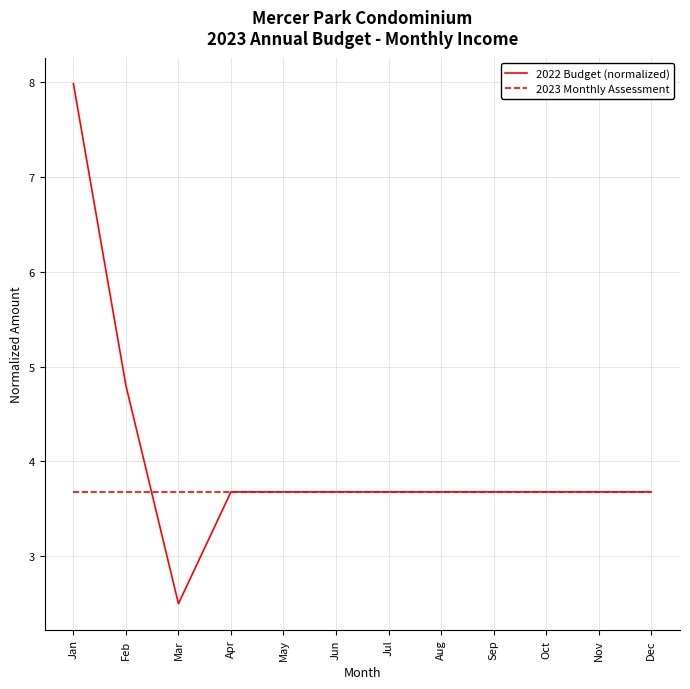

Does the chart display data point markers on the line(s)?

No